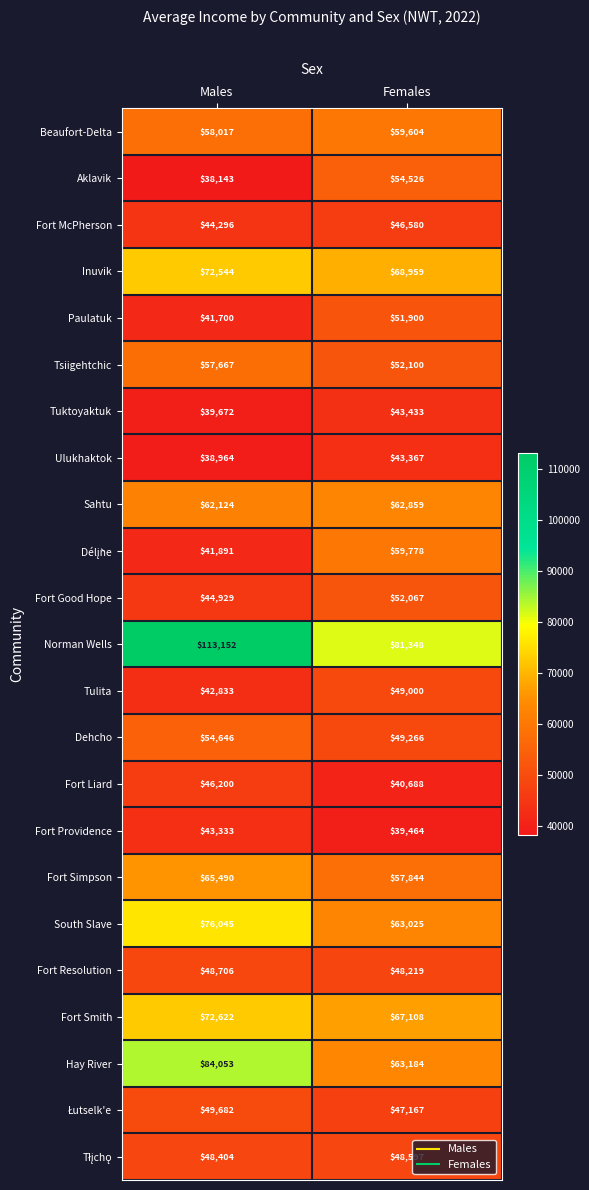

Where is Tsiigehtchic nearest to the value 54883?

Females